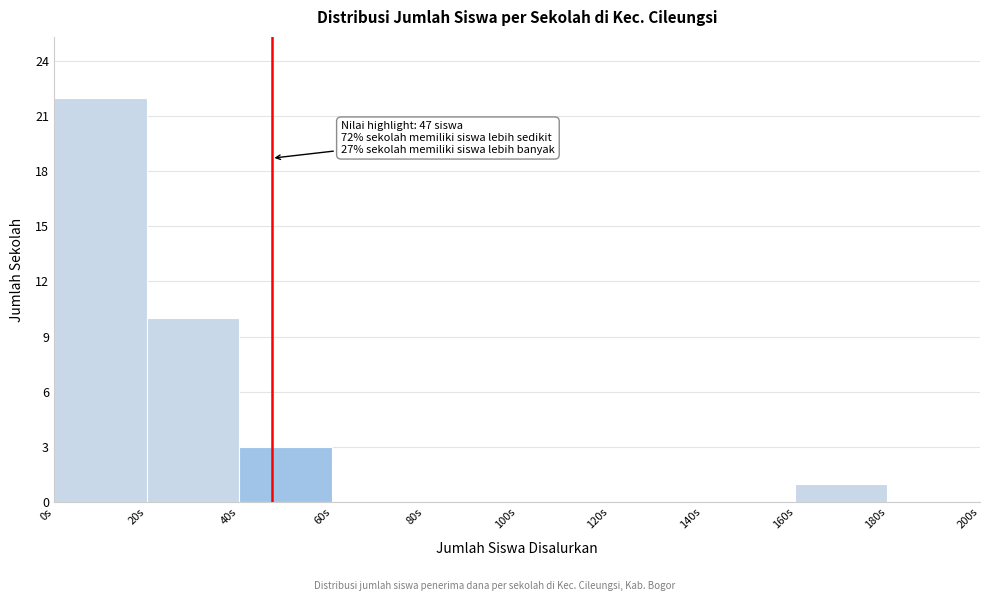

Which range on the x-axis has the tallest bar?

0 to 20